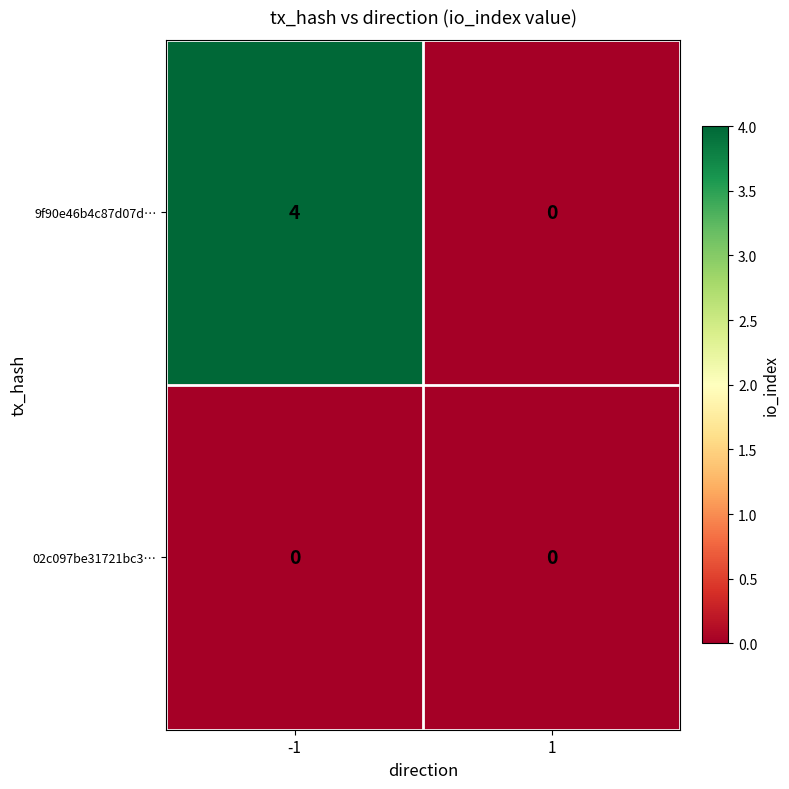

At -1, list the series in order from smallest to largest.

02c097be31721bc3…, 9f90e46b4c87d07d…